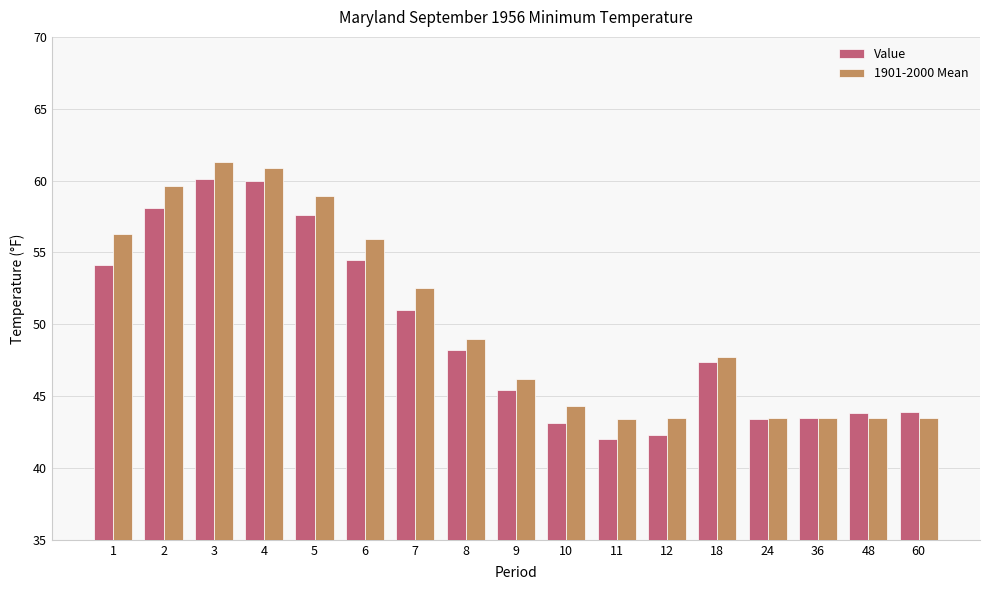

What is the difference between the 1901-2000 Mean values at 18 and 12?

4.2